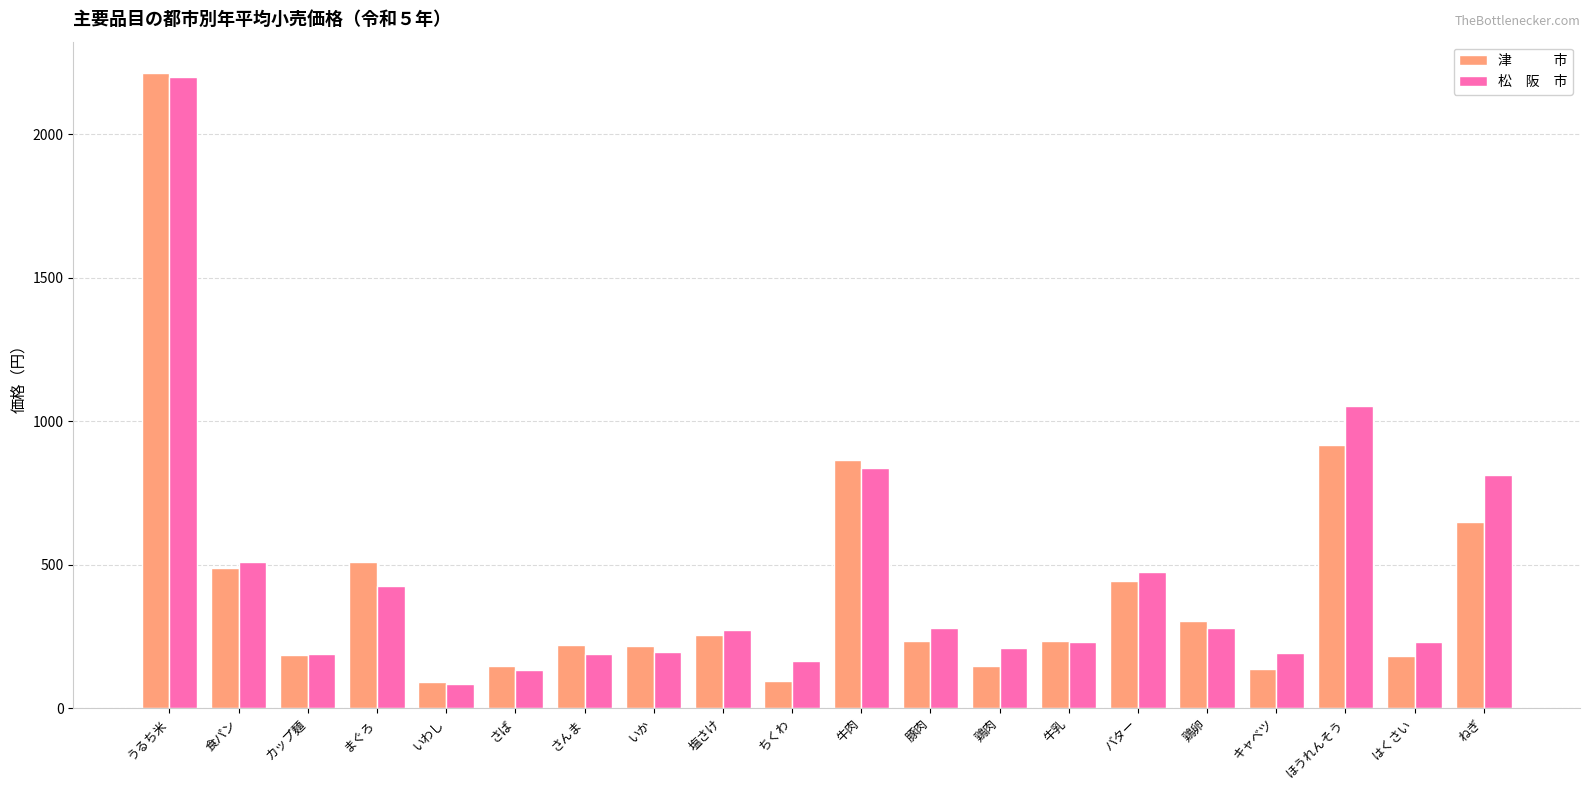

What is the spread (max minus min) of values at まぐろ?

84